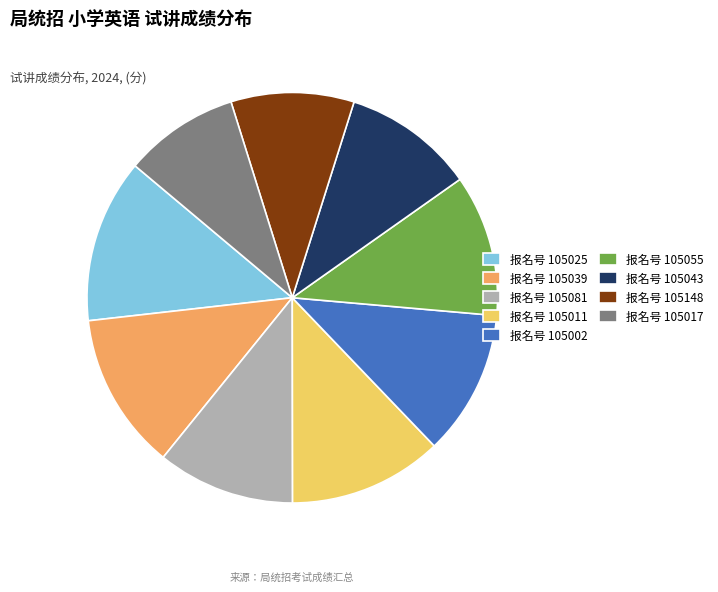

Between 报名号 105043 and 报名号 105002, which is larger?

报名号 105002